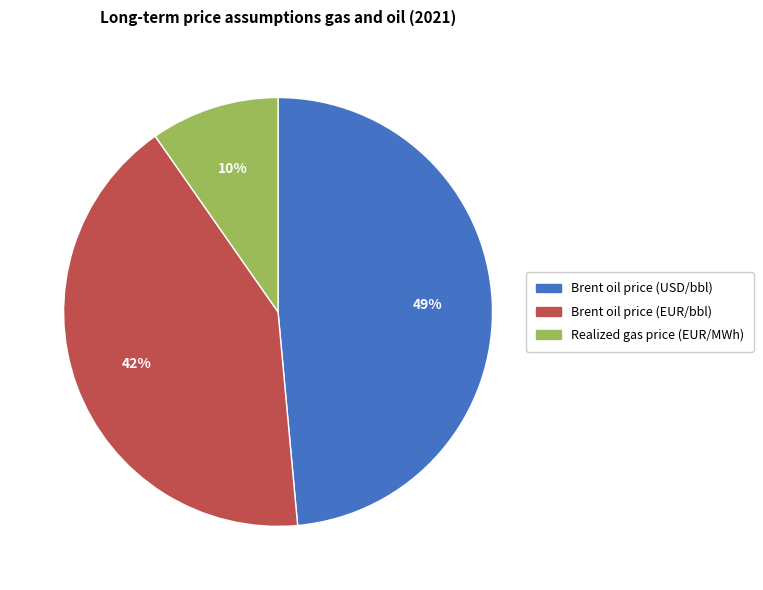

Which has a higher value, Brent oil price (EUR/bbl) or Realized gas price (EUR/MWh)?

Brent oil price (EUR/bbl)